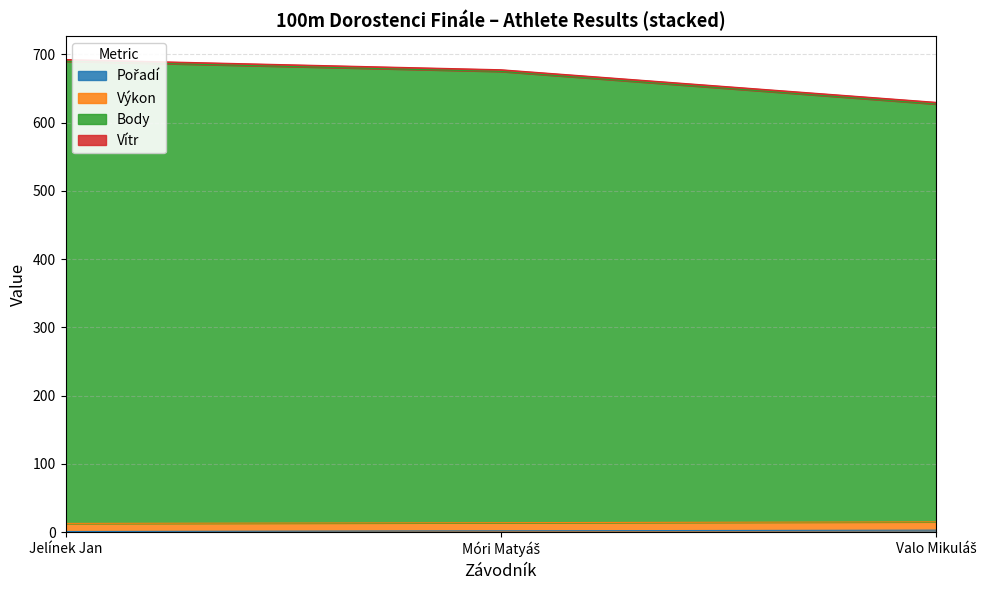

What is the sum of all Body values?

1999.5